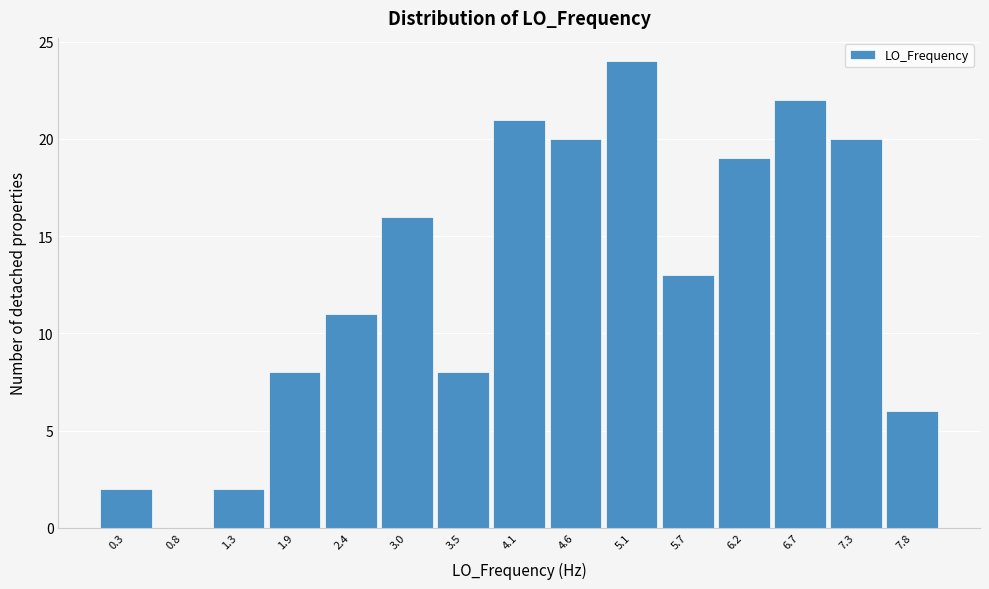

Reading left to right, extract all data points from this chart.

0.3=2	0.8=0	1.3=2	1.9=8	2.4=11	3.0=16	3.5=8	4.1=21	4.6=20	5.1=24	5.7=13	6.2=19	6.7=22	7.3=20	7.8=6